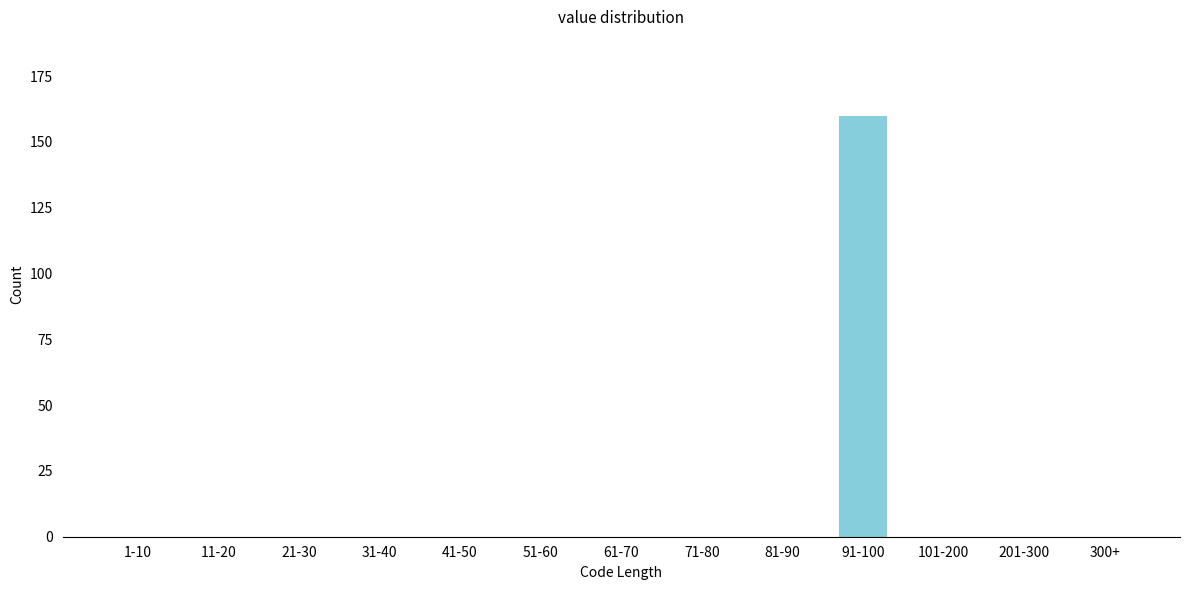

Reading left to right, extract all data points from this chart.

1-10=0	11-20=0	21-30=0	31-40=0	41-50=0	51-60=0	61-70=0	71-80=0	81-90=0	91-100=160	101-200=0	201-300=0	300+=0